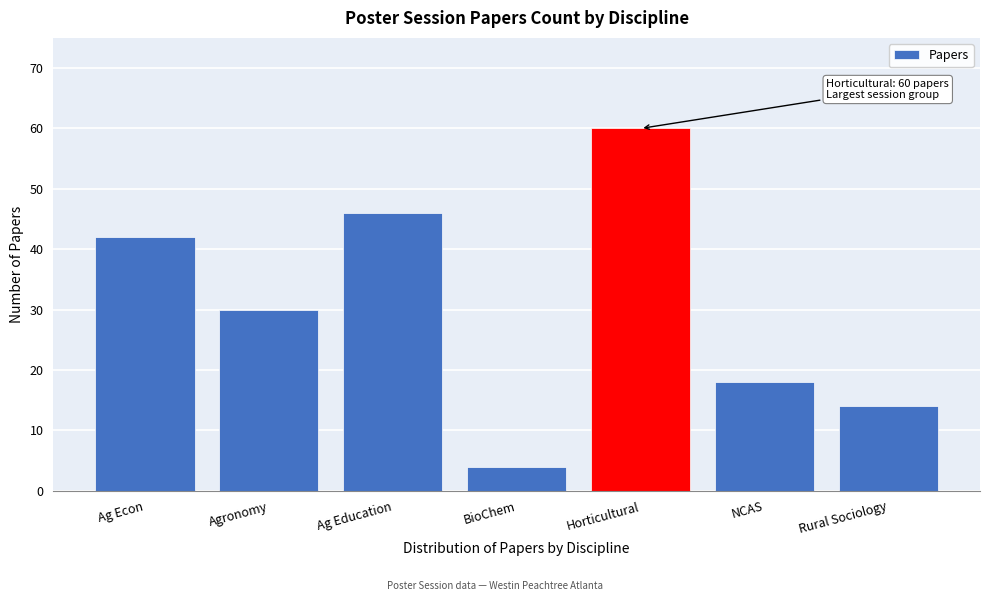

Reading right to left, what are all the values shown in this chart?

14	18	60	4	46	30	42